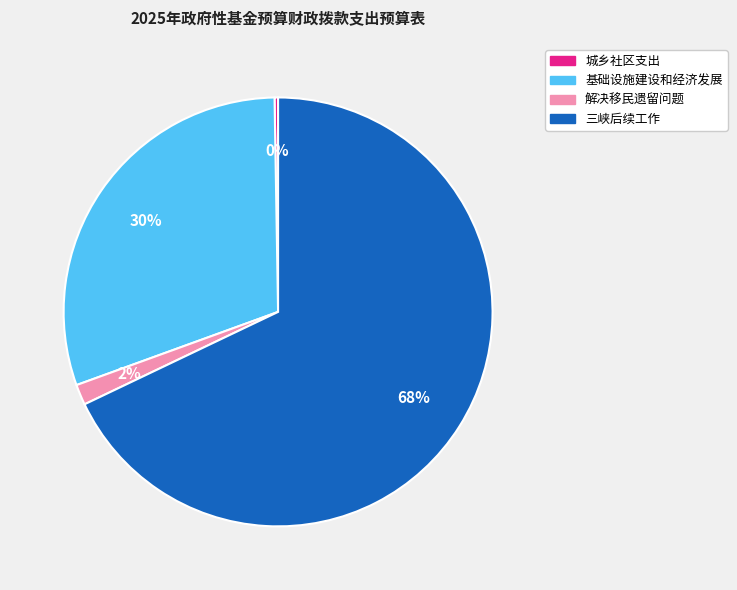

What is the largest slice in the pie chart?

三峡后续工作